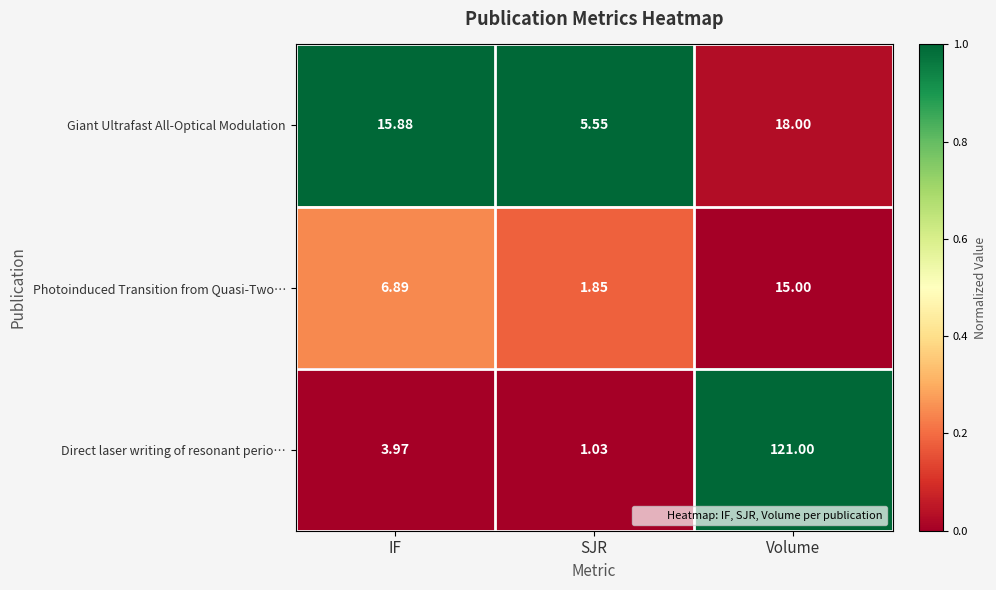

At which category does the chart reach its peak across all series?

Volume